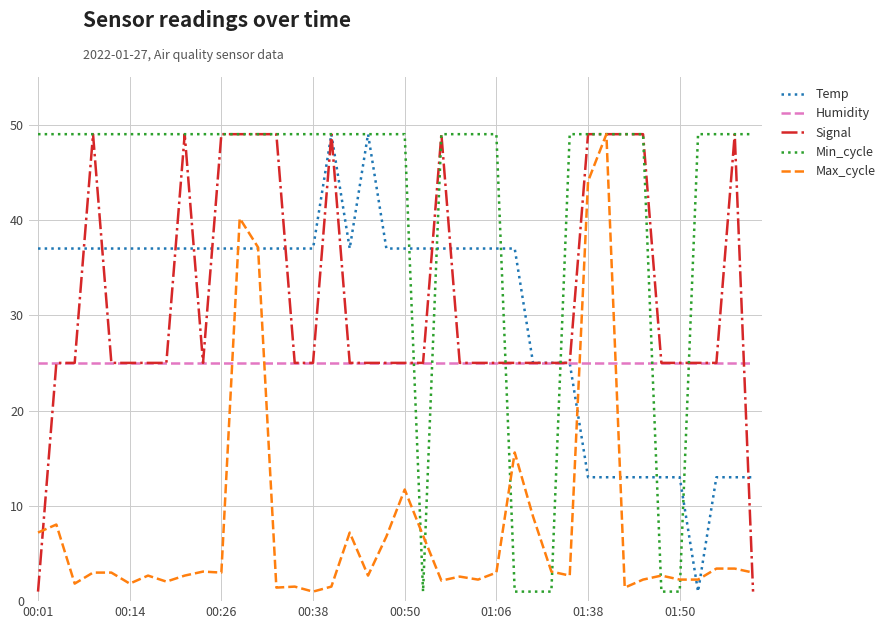

What is the greatest value displayed?

49.0